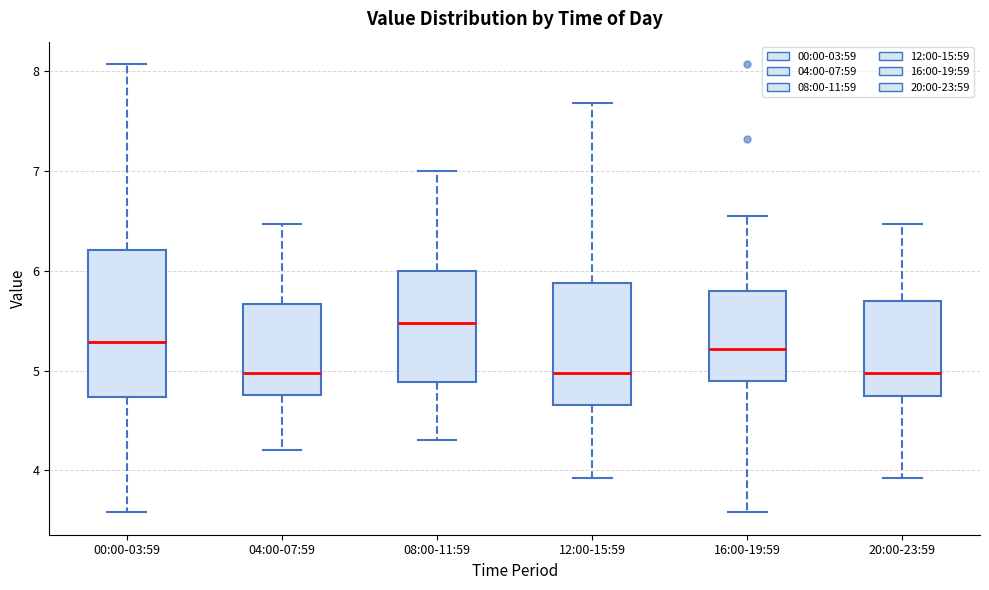

Reading left to right, transcribe this box plot: for each box, give where its median line is, the range the box spans, and where its two whiskers end, as read against the y-axis. The values are not printed on the chart, so give them approximately, as read against the axis.

00:00-03:59: median 5.3, box 4.7 to 6.2, whiskers 3.6 to 8.1
04:00-07:59: median 5.0, box 4.8 to 5.7, whiskers 4.2 to 6.5
08:00-11:59: median 5.5, box 4.9 to 6.0, whiskers 4.3 to 7.0
12:00-15:59: median 5.0, box 4.7 to 5.9, whiskers 3.9 to 7.7
16:00-19:59: median 5.2, box 4.9 to 5.8, whiskers 3.6 to 6.6
20:00-23:59: median 5.0, box 4.7 to 5.7, whiskers 3.9 to 6.5